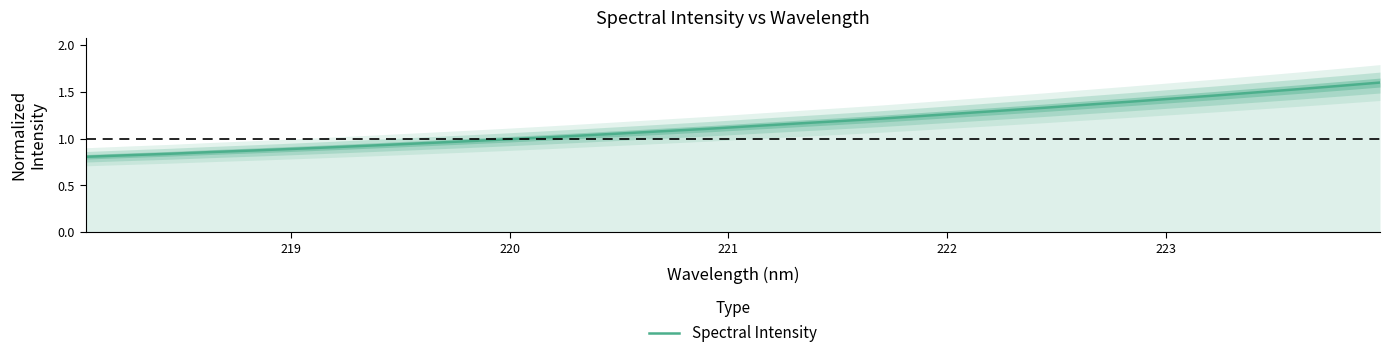

How many data points does each series have?

32